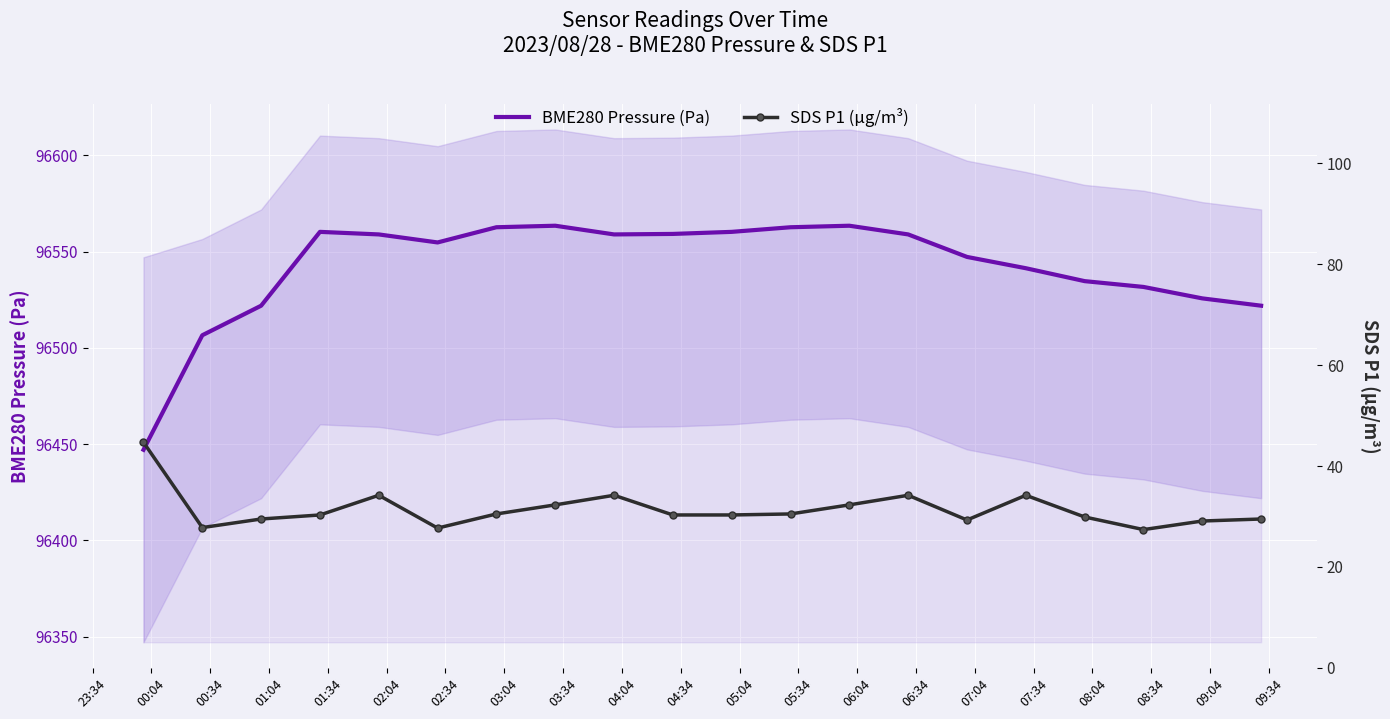

How many lines are shown in the chart?

2